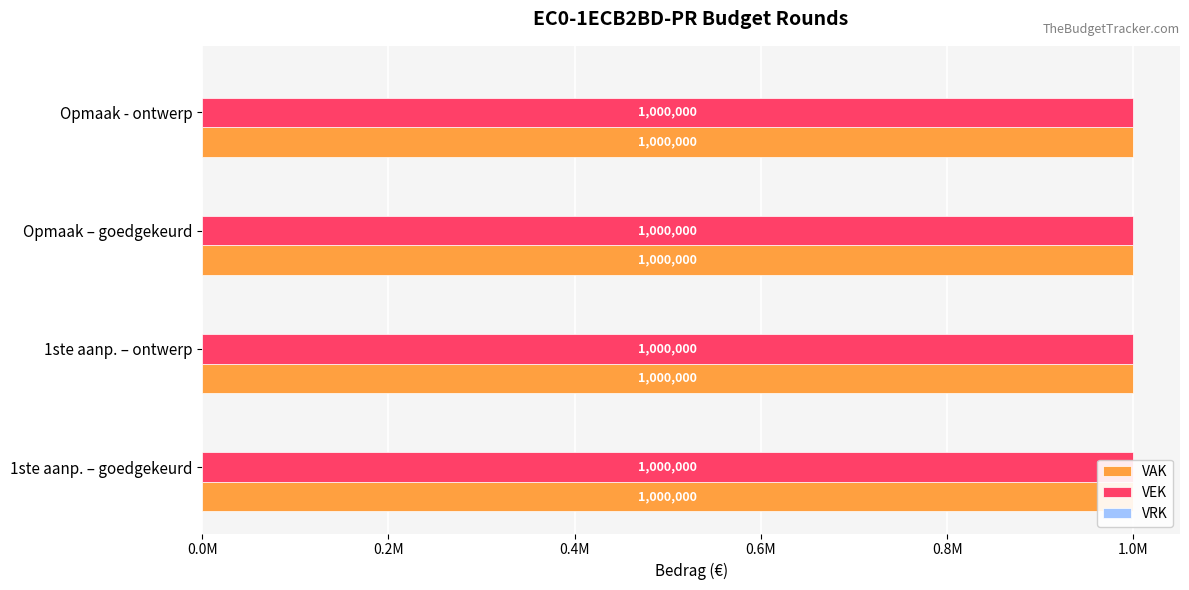

Which series has the largest total across all categories?

VAK